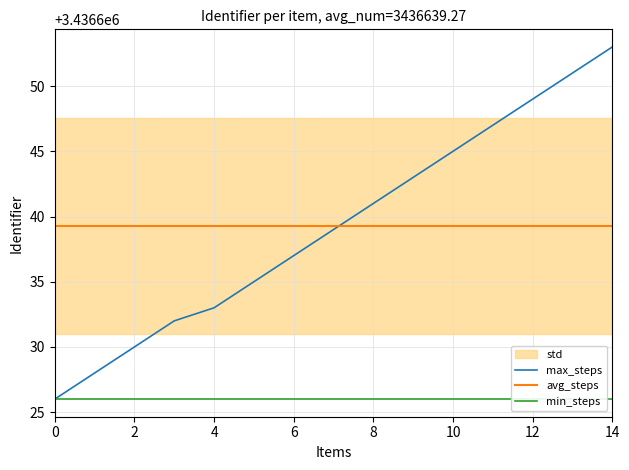

True or false: avg_steps and min_steps cross at least once.

False